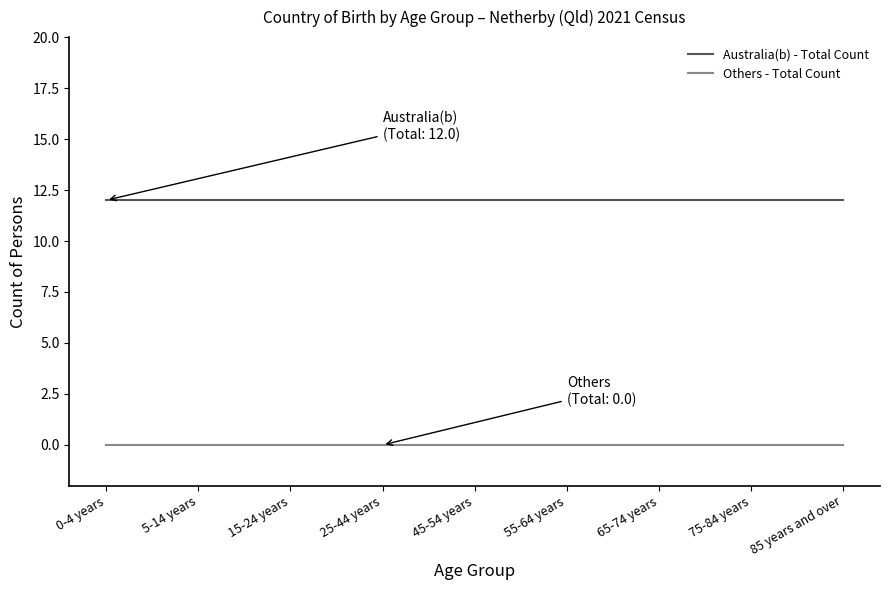

What is the difference between the highest and lowest values at 75-84 years?

12